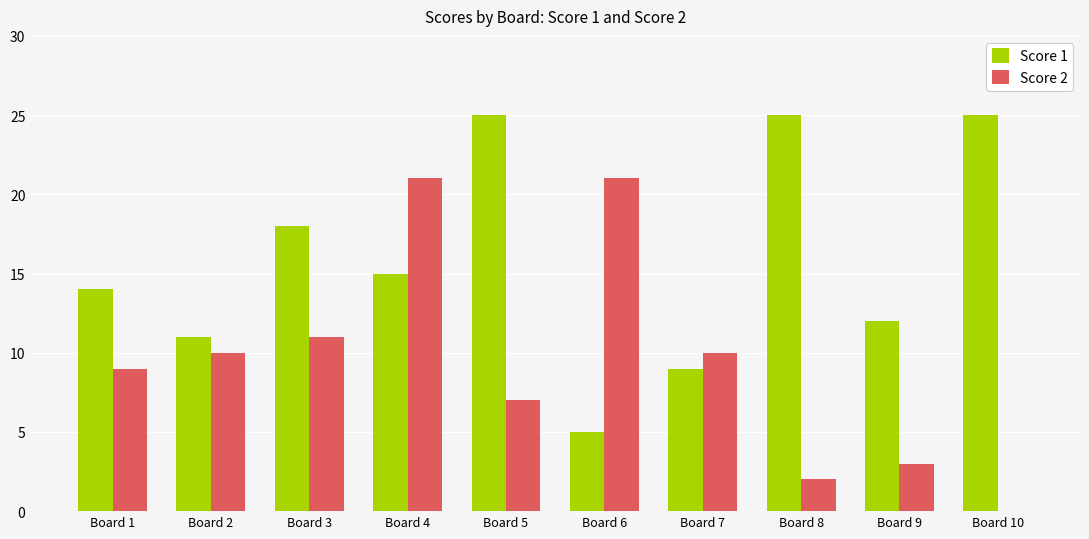

Which series changed the most between Board 2 and Board 6?

Score 2